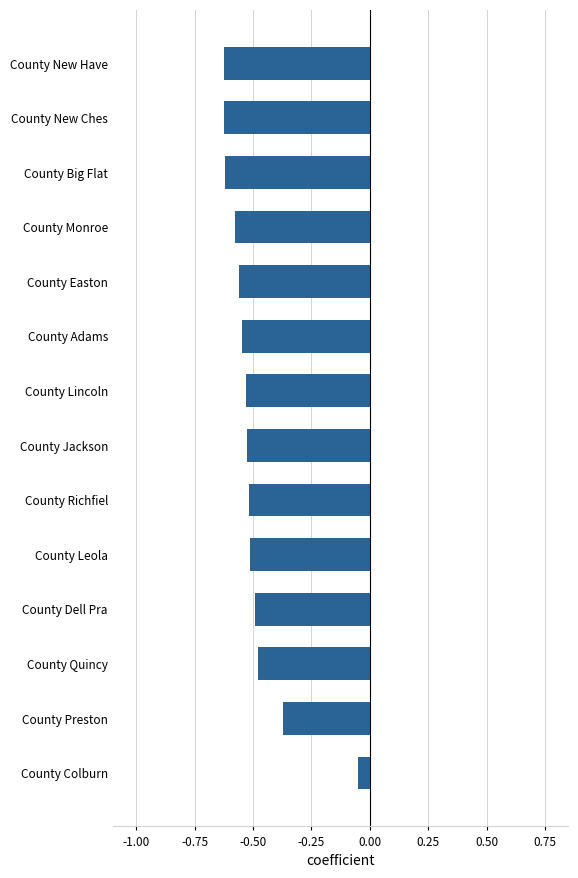

At which label is the value closest to 0?

County Colburn